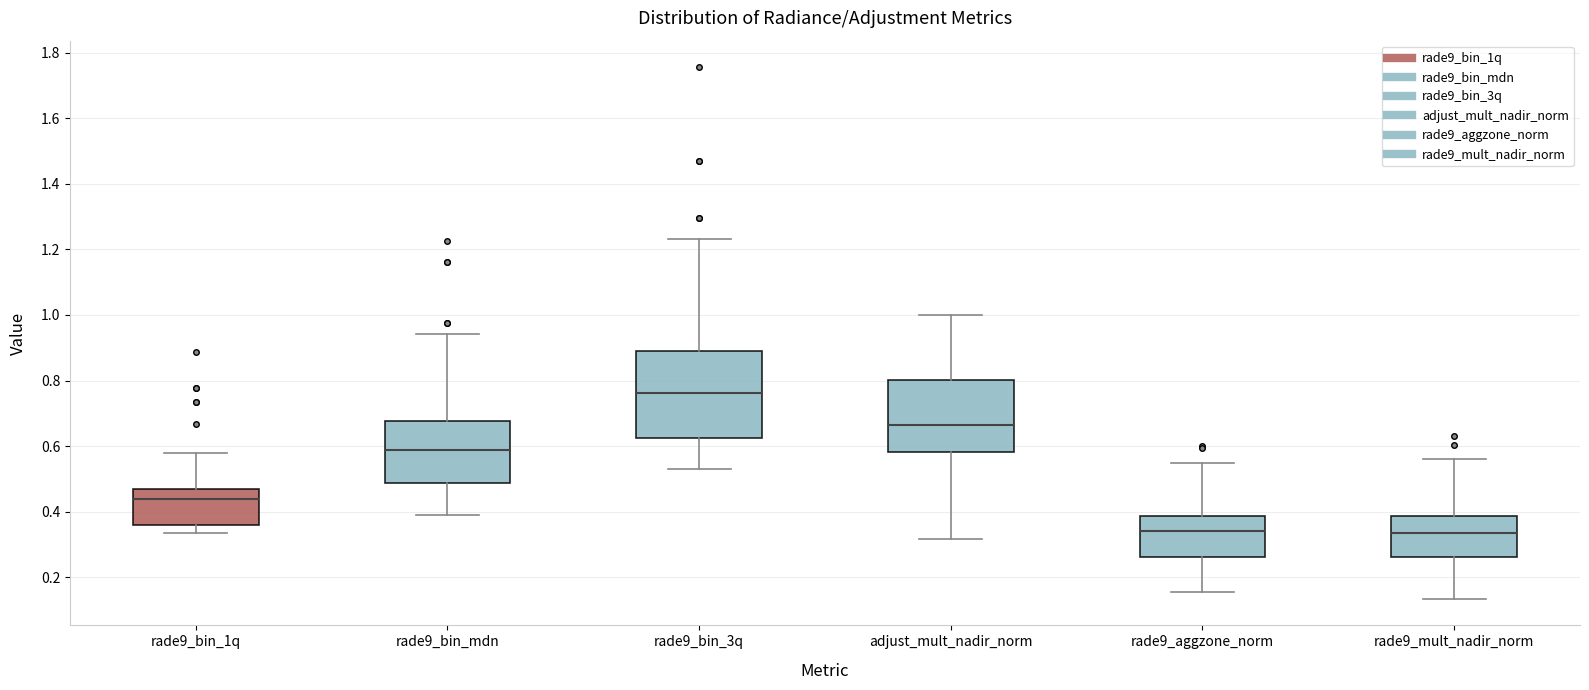

Where is the lower edge of the box for rade9_bin_1q on the y-axis? The values are not printed on the chart, so give them approximately, as read against the axis.

0.36